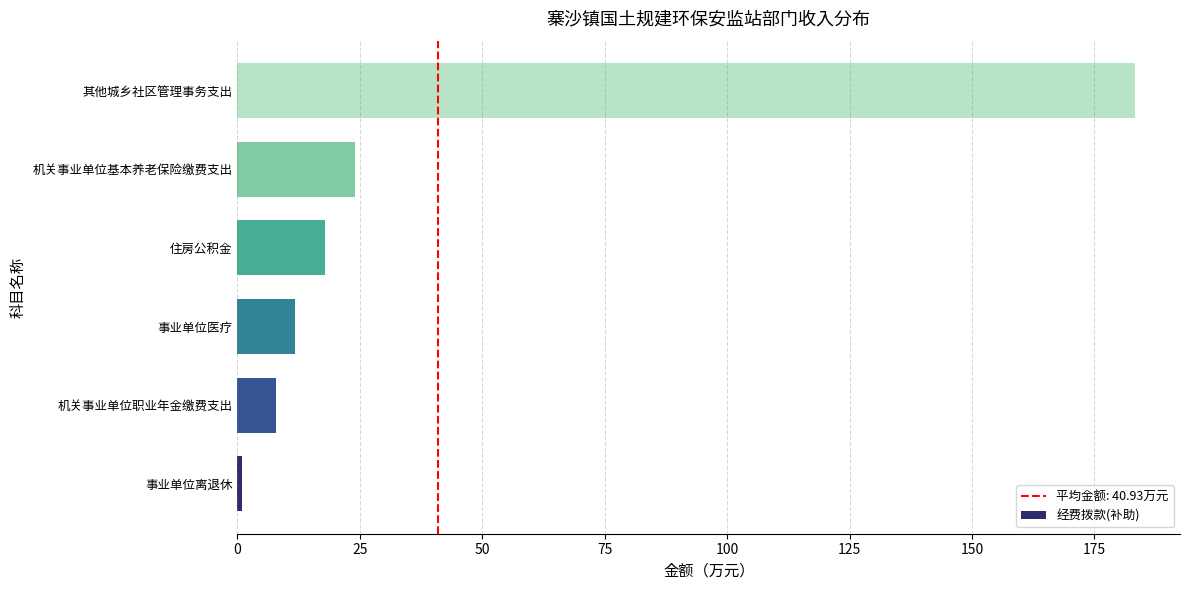

Reading bottom to top, what are all the values shown in this chart?

0.9	7.8	11.8	17.9	23.9	183.3